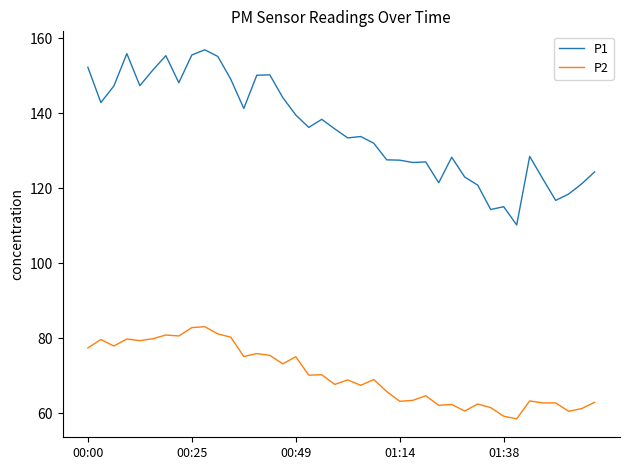

What is the difference between the maximum and minimum values in the P1 series?

46.7